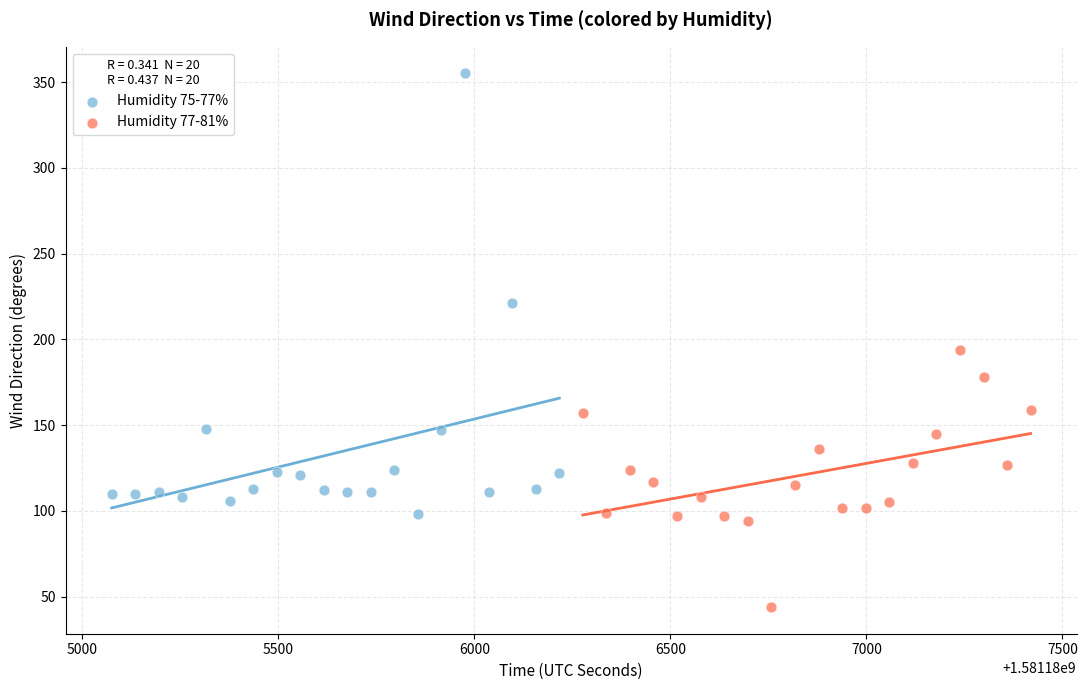

Which series contains the lowest Y value?

Humidity 77-81%